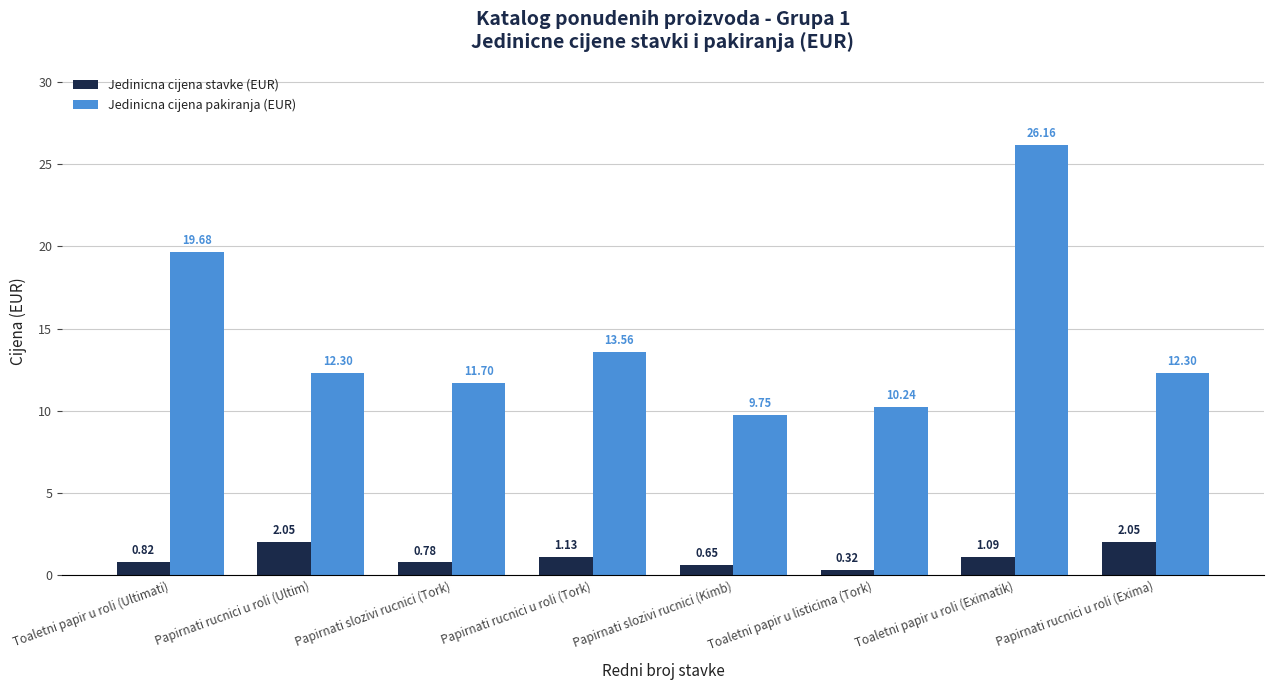

Which category has the lowest value in the Jedinicna cijena pakiranja (EUR) series?

Papirnati slozivi rucnici (Kimb)